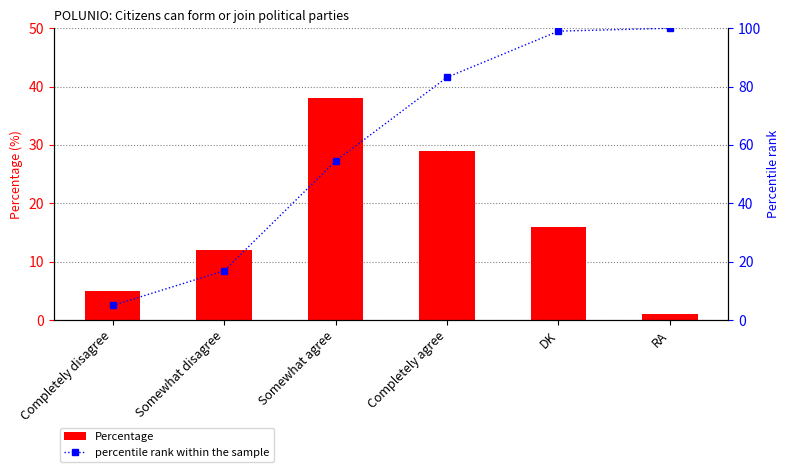

What is the average value of the percentile rank within the sample series?

59.7